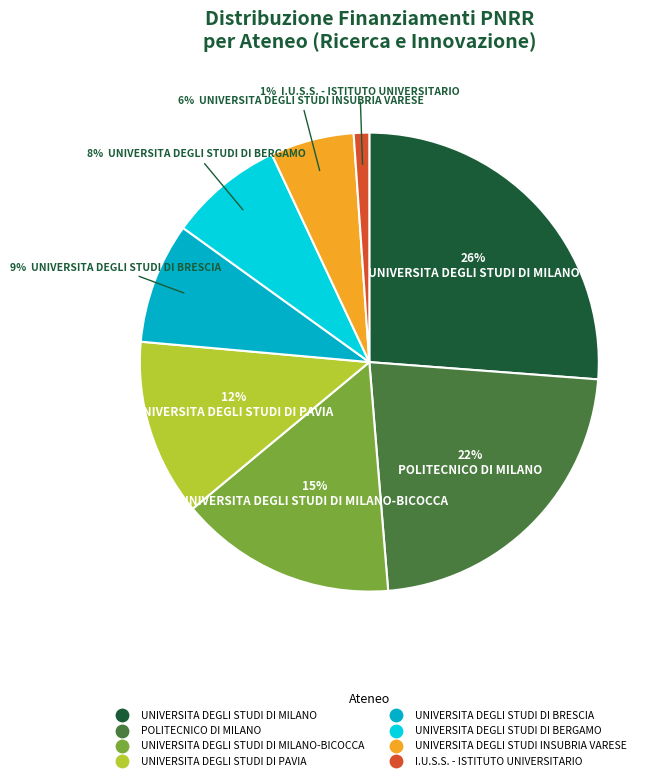

To the nearest percent, what is the difference between the largest and smallest slice percentages?

25%